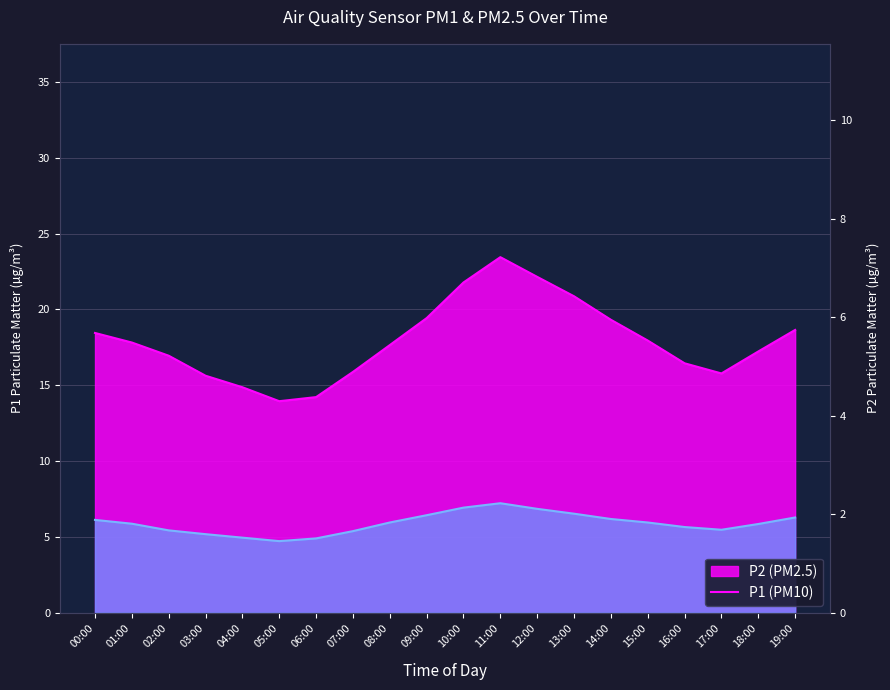

List the labels in order of P2 value, largest first.

11:00, 10:00, 12:00, 13:00, 09:00, 19:00, 14:00, 00:00, 08:00, 15:00, 01:00, 18:00, 16:00, 17:00, 02:00, 07:00, 03:00, 04:00, 06:00, 05:00